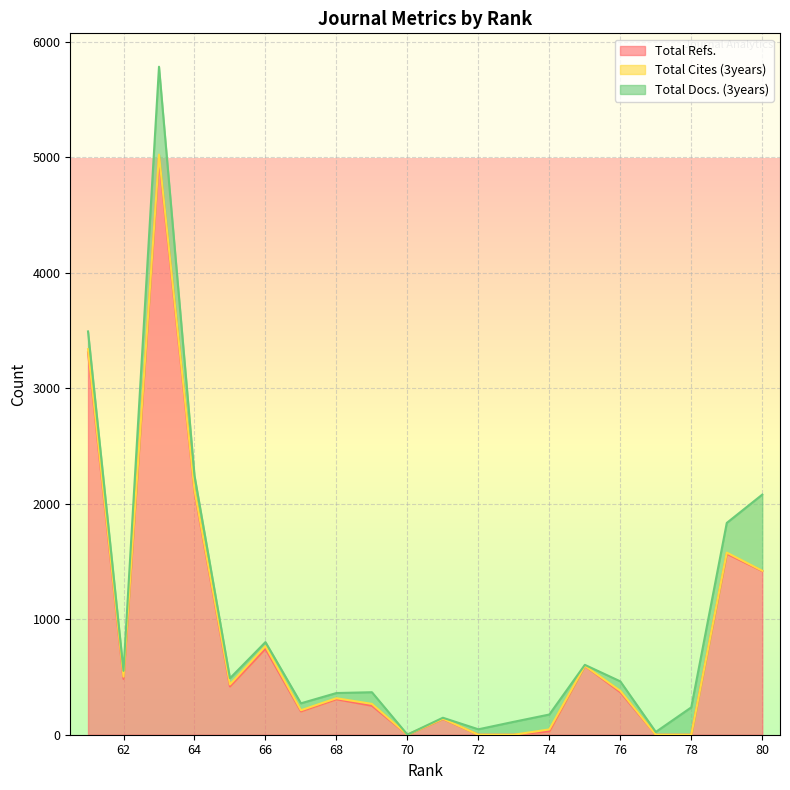

True or false: Total Docs. (3years) and Total Cites (3years) cross at least once.

False